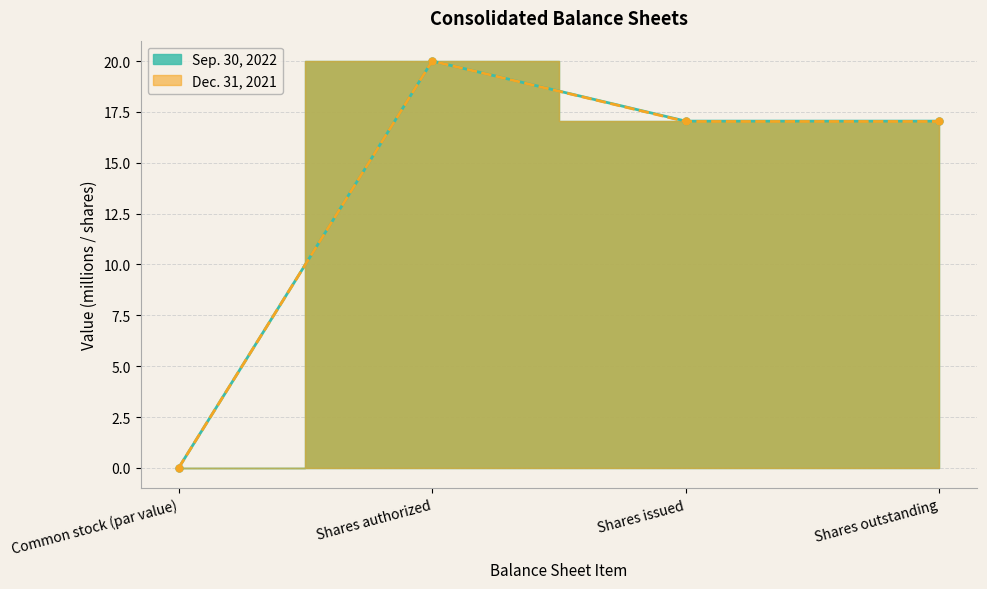

At which label does Sep. 30, 2022 first exceed 17?

Shares authorized